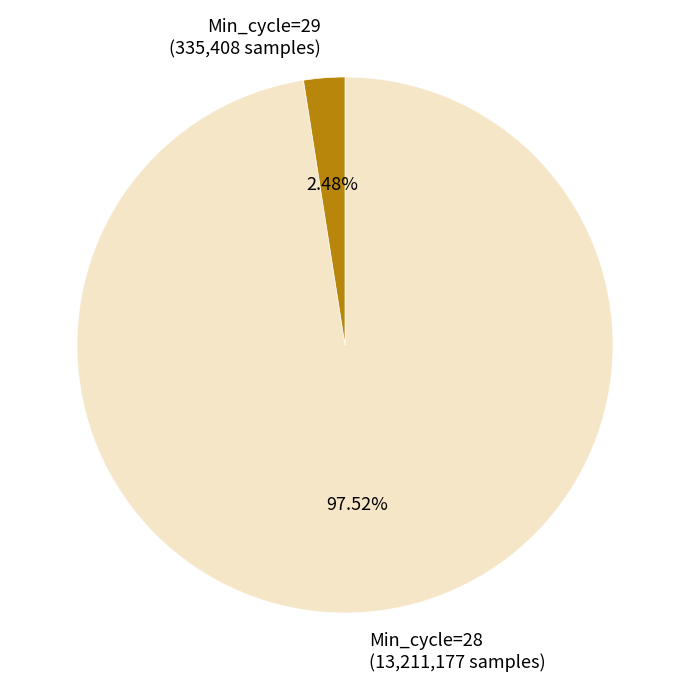

Rank the categories by value from lowest to highest.

Min_cycle=29 (335,408 samples), Min_cycle=28 (13,211,177 samples)